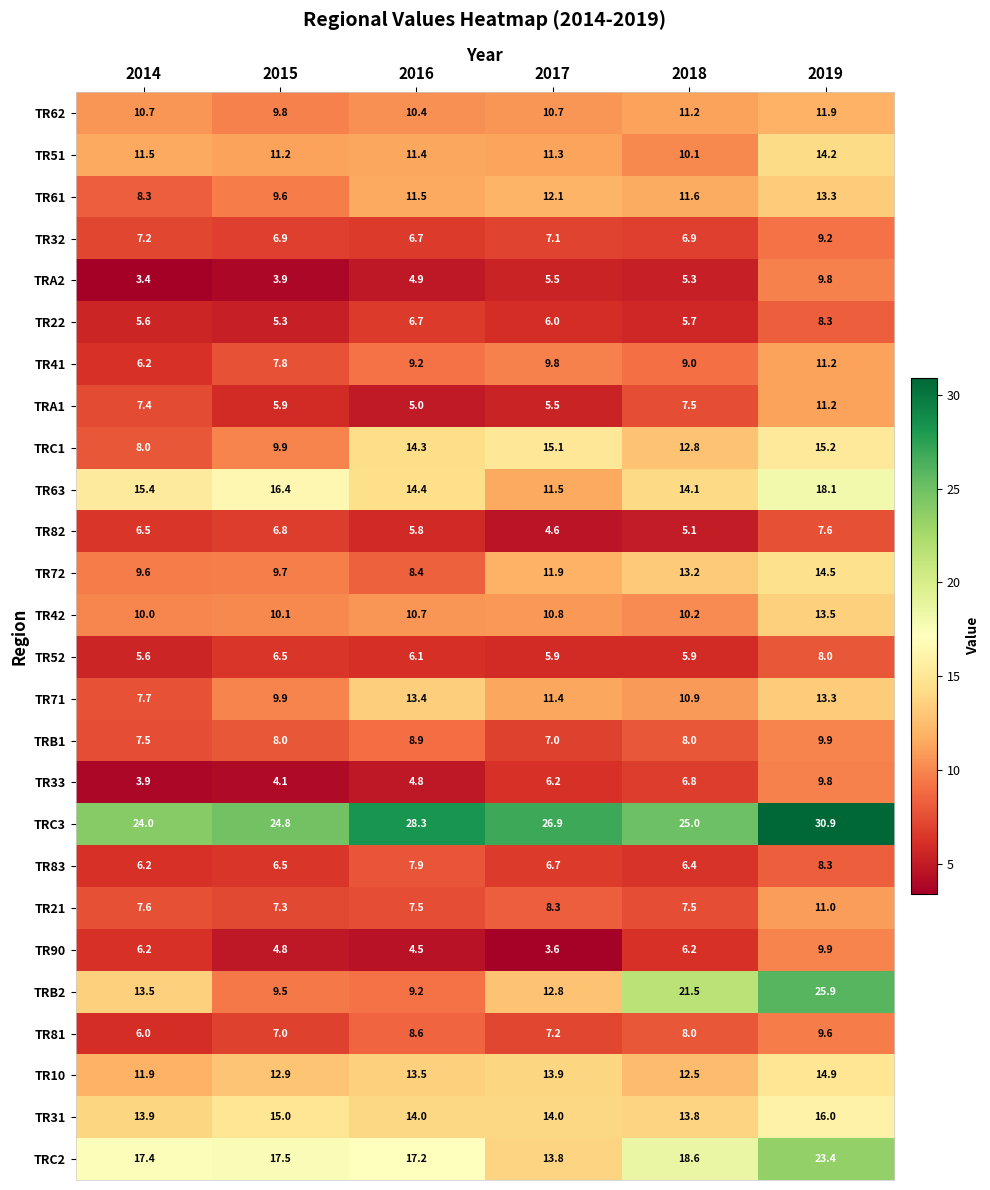

Rank the categories by TR63 value from lowest to highest.

2017, 2018, 2016, 2014, 2015, 2019